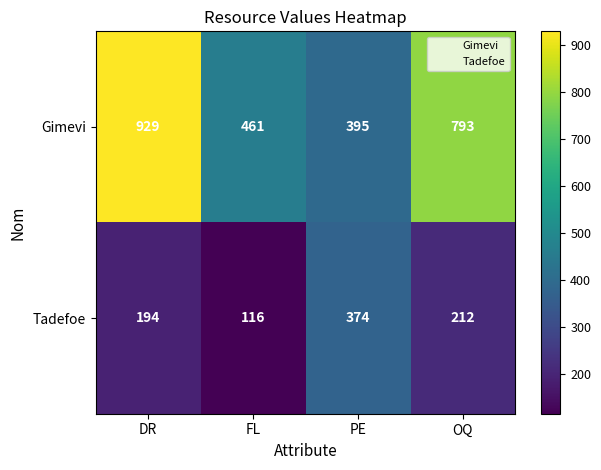

At which label does Gimevi reach its minimum?

PE